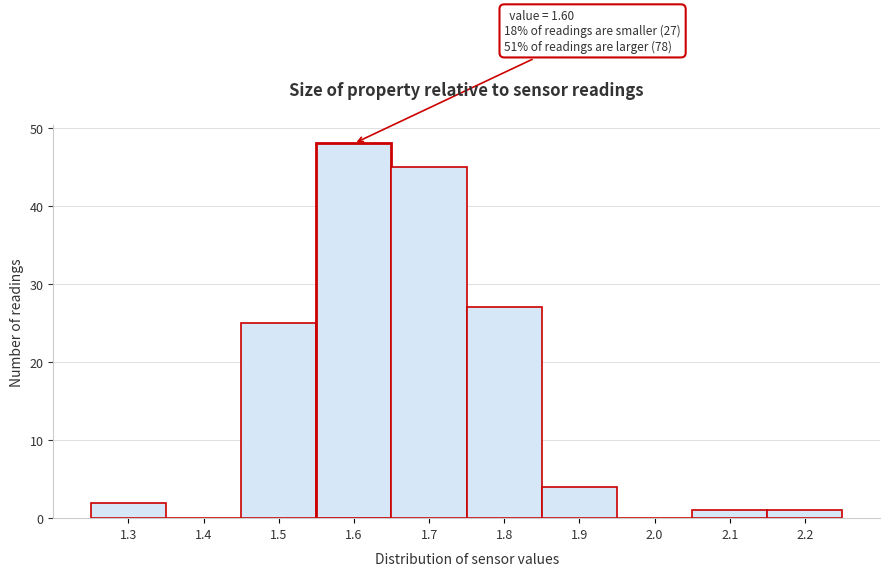

Reading right to left, what are all the values shown in this chart?

2.2=1	2.1=1	2.0=0	1.9=4	1.8=27	1.7=45	1.6=48	1.5=25	1.4=0	1.3=2